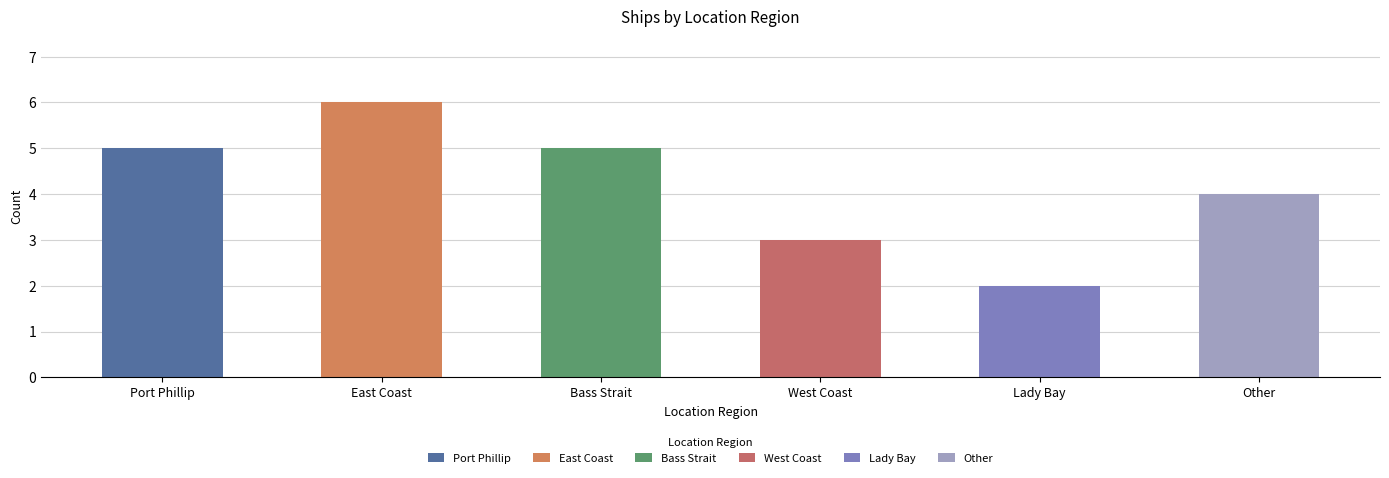

What is the value of the 4th bar from the left?

3